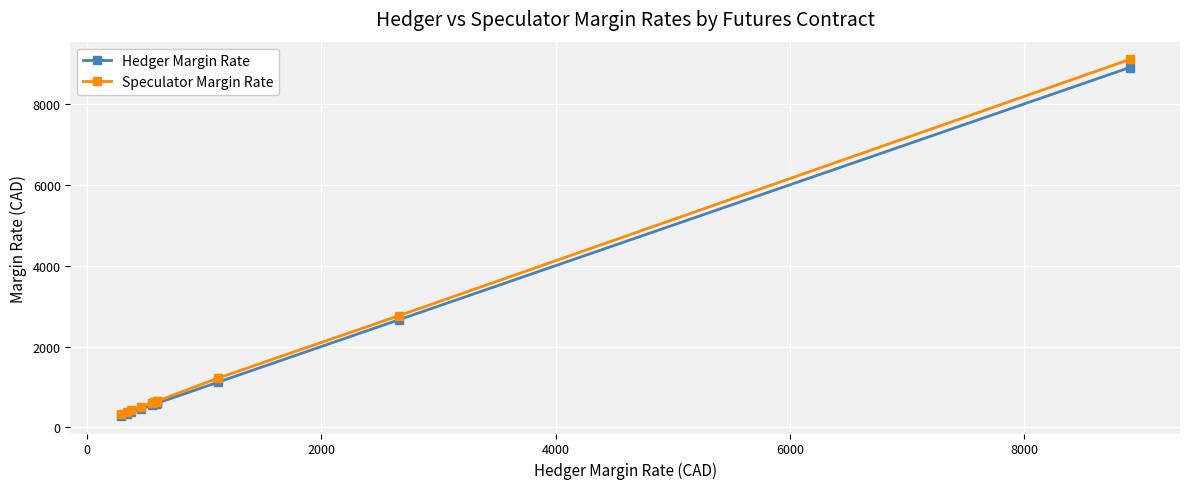

What is the minimum value shown in the chart?

290